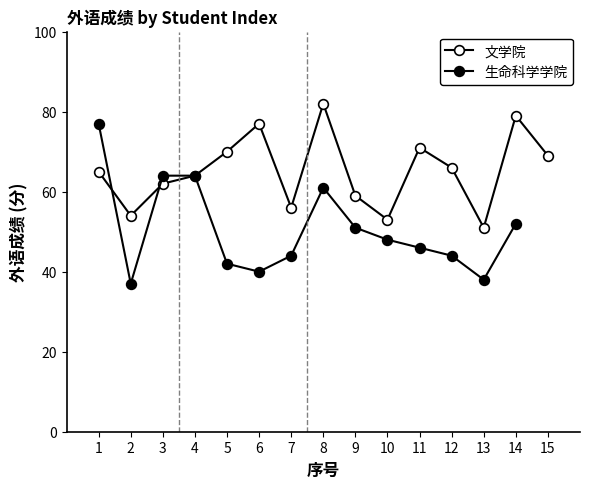

Between 3 and 5, which series saw the biggest shift?

生命科学学院